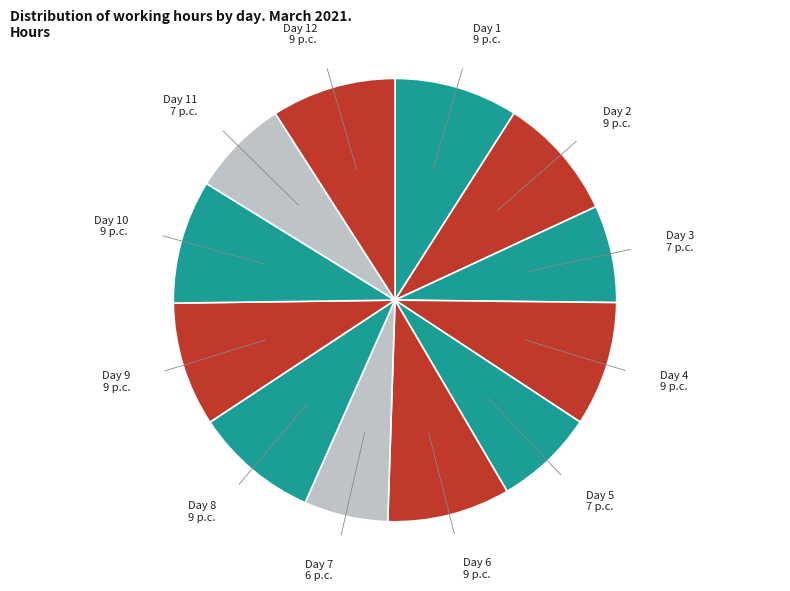

What is the smallest slice in the pie chart?

Day 7